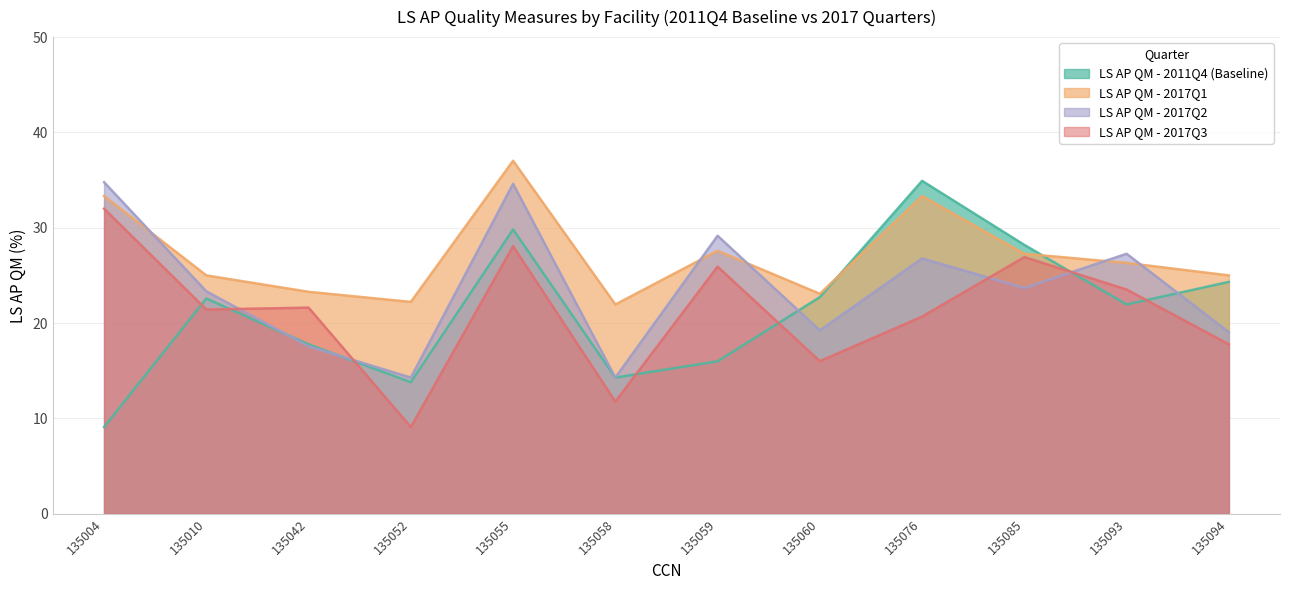

Which series has the largest total across all categories?

LS AP QM - 2017Q1